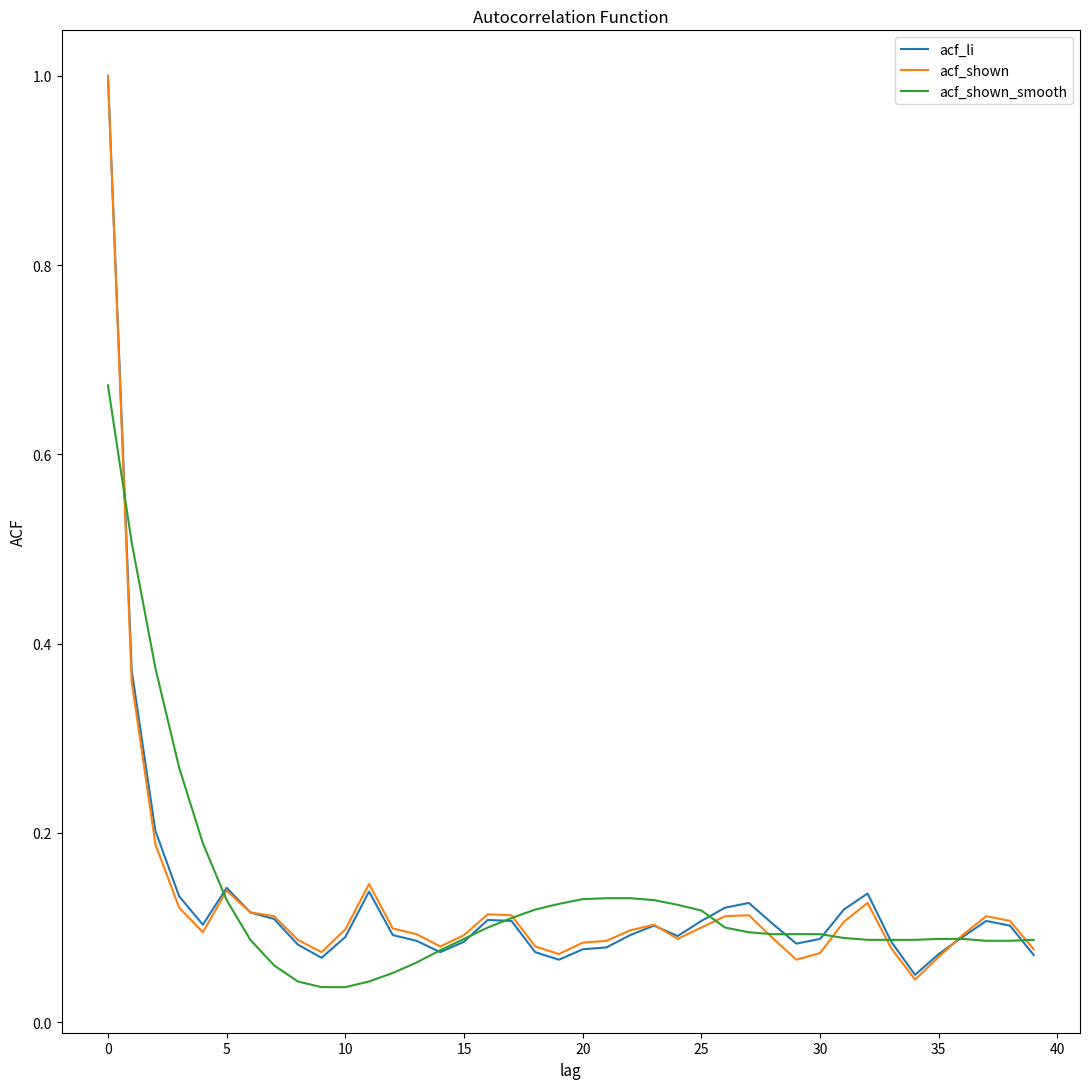

Does the chart have visible grid lines?

No